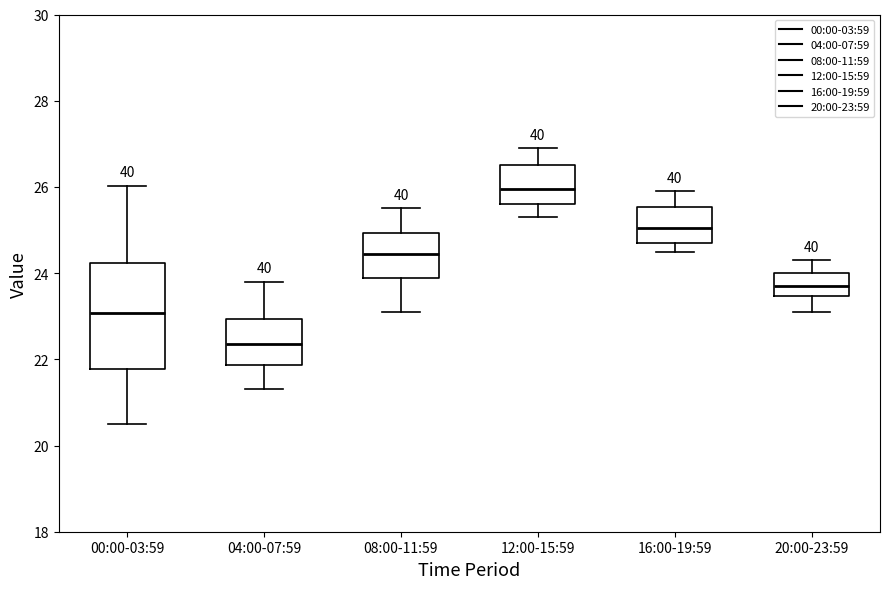

Reading left to right, read every box against the y-axis: the position of its median line, the range the box covers, and the ends of its whiskers. The values are not printed on the chart, so give them approximately, as read against the axis.

00:00-03:59: median 23.0, box 21.8 to 24.2, whiskers 20.6 to 26.0
04:00-07:59: median 22.4, box 21.8 to 23.0, whiskers 21.4 to 23.8
08:00-11:59: median 24.4, box 23.8 to 25.0, whiskers 23.2 to 25.6
12:00-15:59: median 26.0, box 25.6 to 26.6, whiskers 25.4 to 27.0
16:00-19:59: median 25.0, box 24.8 to 25.6, whiskers 24.6 to 26.0
20:00-23:59: median 23.8, box 23.4 to 24.0, whiskers 23.2 to 24.4